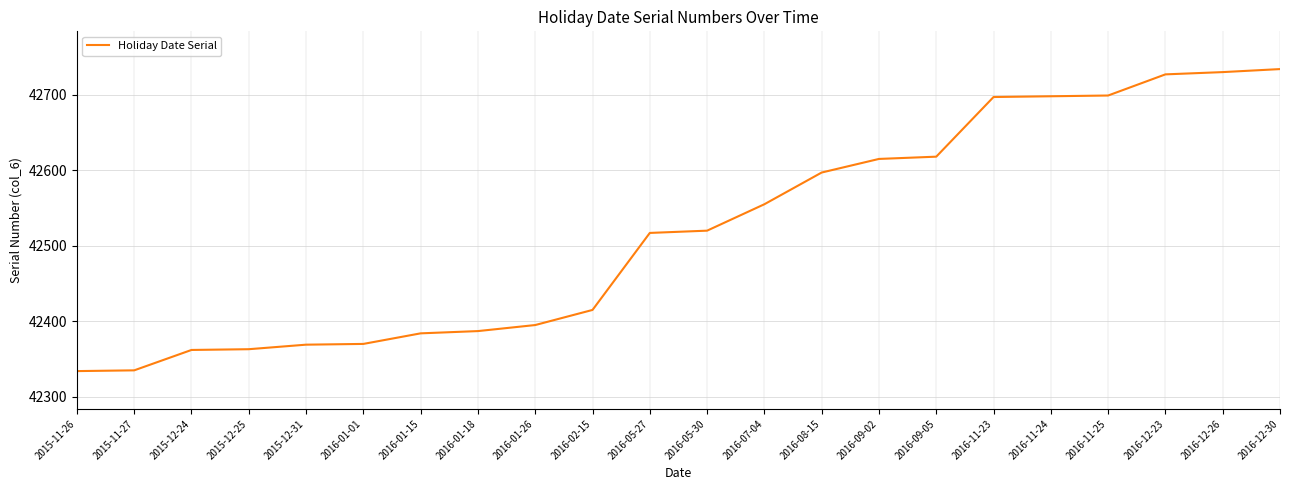

True or false: the data shows 42555 at 2016-07-04.

True